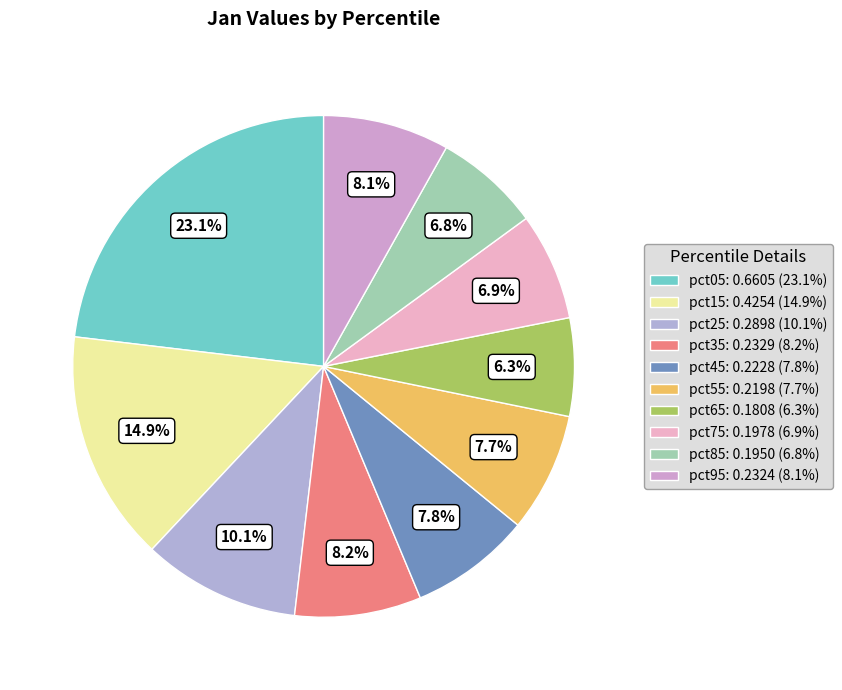

Does any single category account for the majority?

No